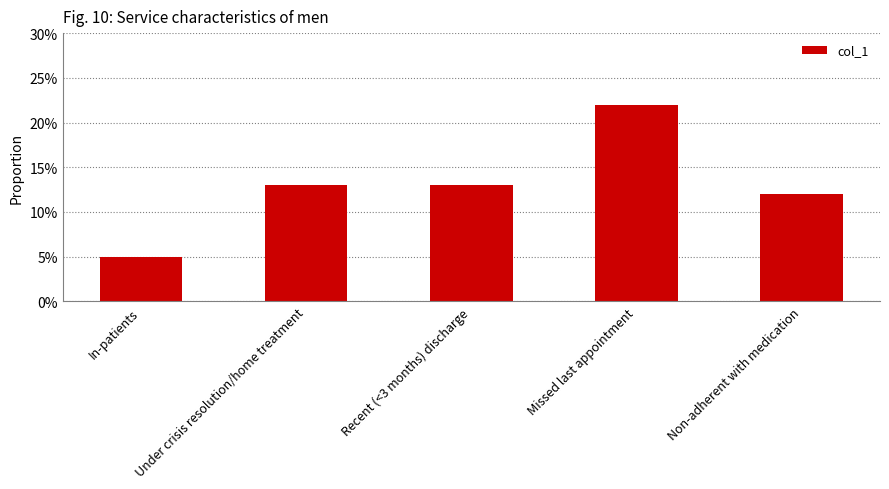

What position from the right is Non-adherent with medication?

1